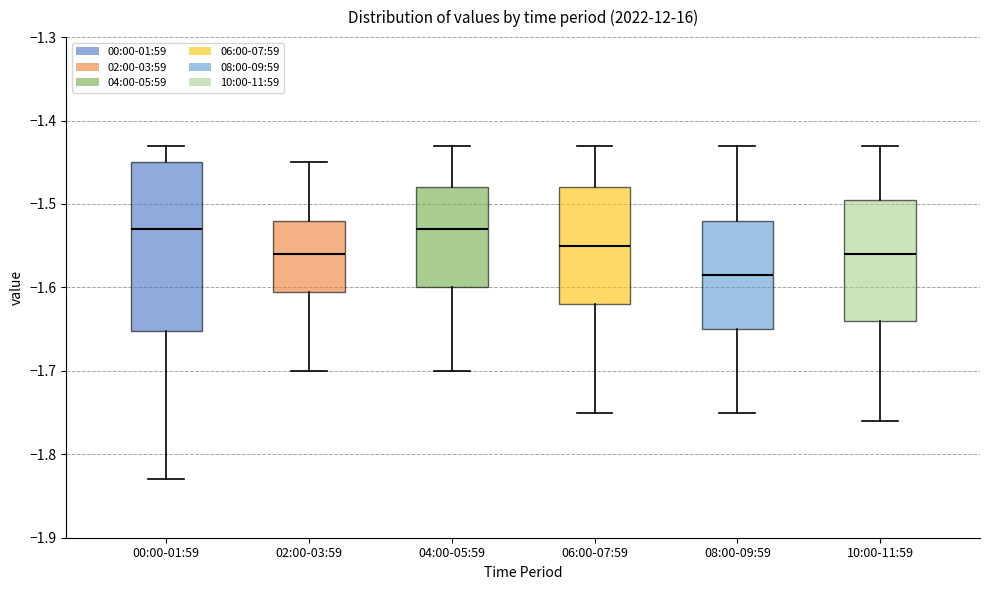

Reading left to right, transcribe this box plot: for each box, give where its median line is, the range the box spans, and where its two whiskers end, as read against the y-axis. The values are not printed on the chart, so give them approximately, as read against the axis.

00:00-01:59: median -1.53, box -1.65 to -1.45, whiskers -1.83 to -1.43
02:00-03:59: median -1.56, box -1.60 to -1.52, whiskers -1.70 to -1.45
04:00-05:59: median -1.53, box -1.60 to -1.48, whiskers -1.70 to -1.43
06:00-07:59: median -1.55, box -1.62 to -1.48, whiskers -1.75 to -1.43
08:00-09:59: median -1.58, box -1.65 to -1.52, whiskers -1.75 to -1.43
10:00-11:59: median -1.56, box -1.64 to -1.49, whiskers -1.76 to -1.43